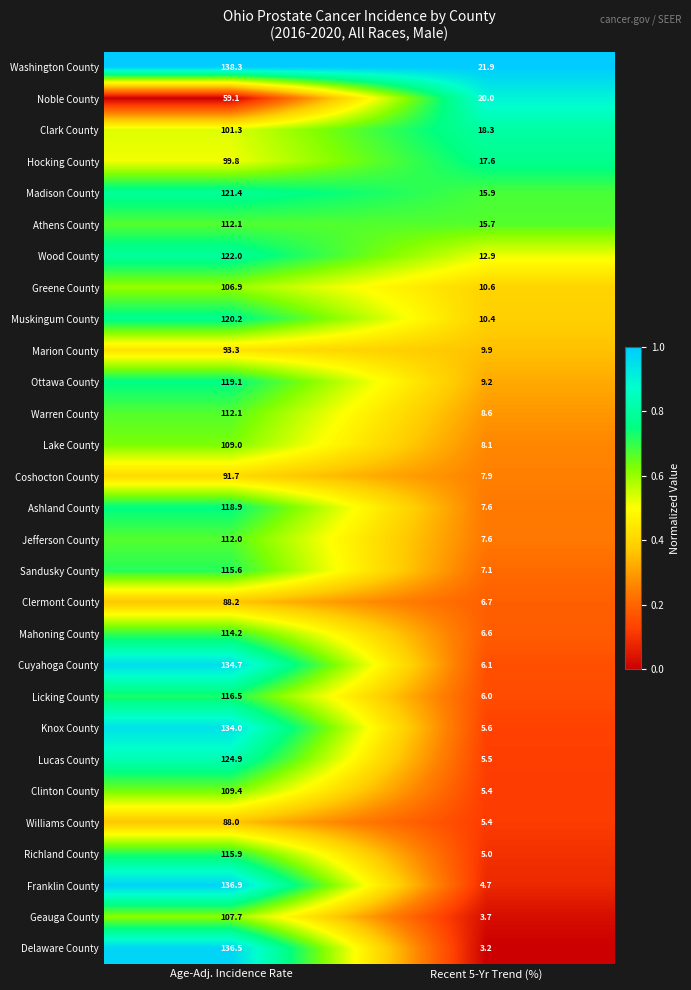

What is the difference between the maximum and minimum values in the Knox County series?

128.4